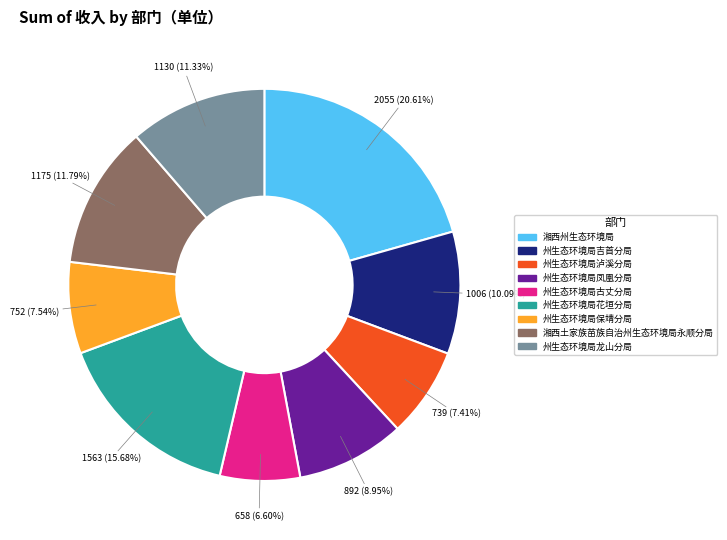

What percentage is NOT represented by 州生态环境局泸溪分局?

92.6%